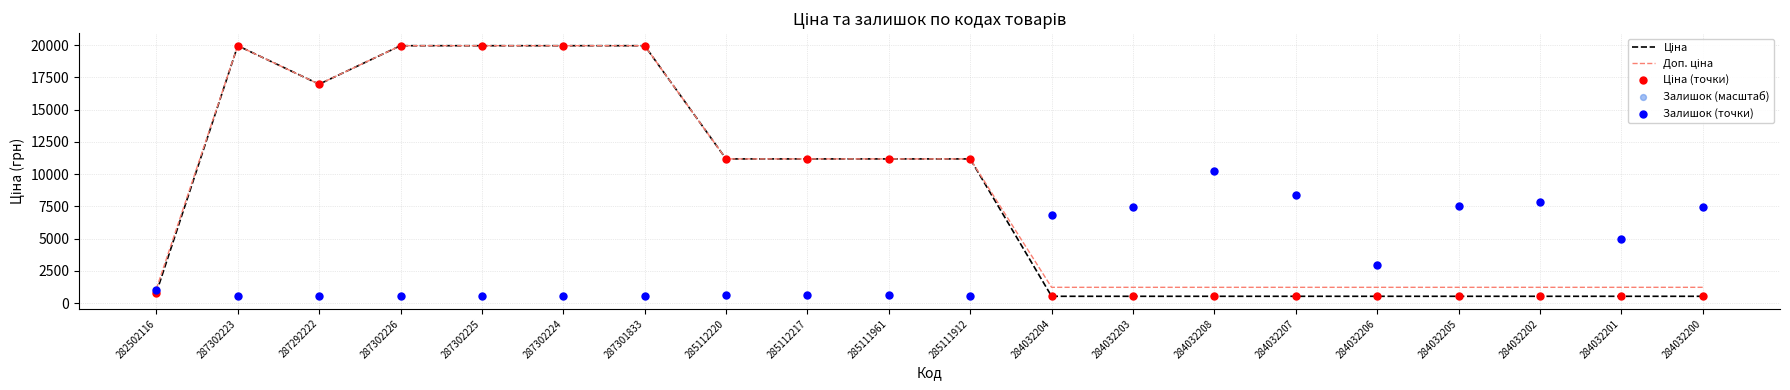

At which category is the sum across all series the highest?

287302223